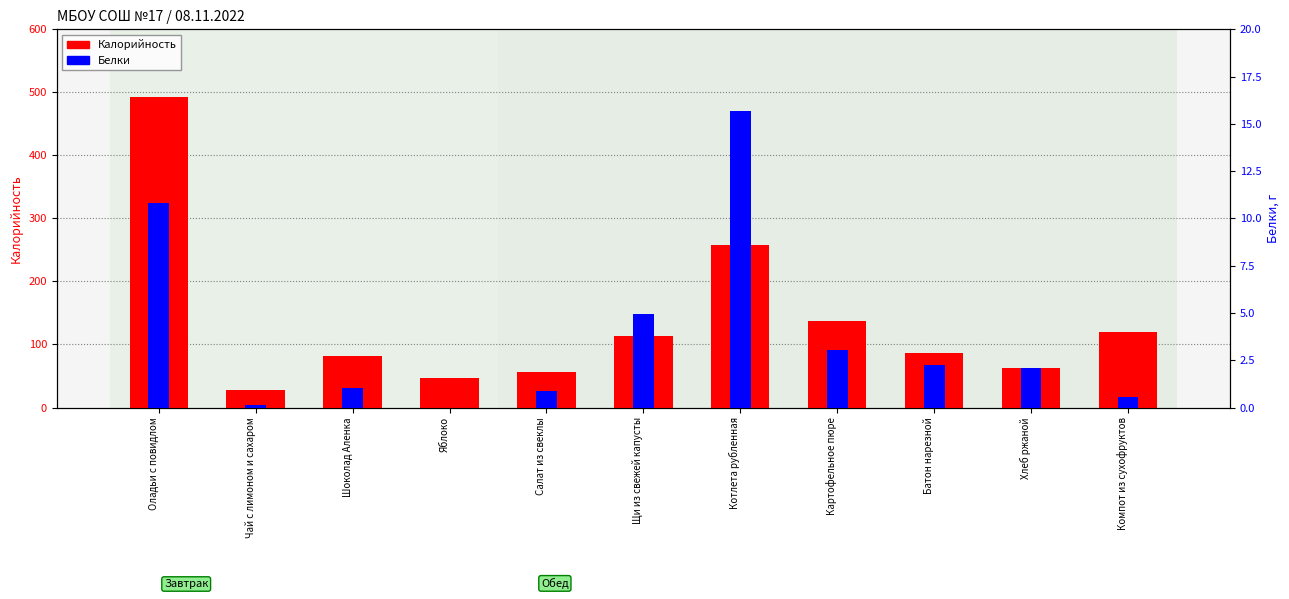

What is the average value of the Калорийность series?

134.7